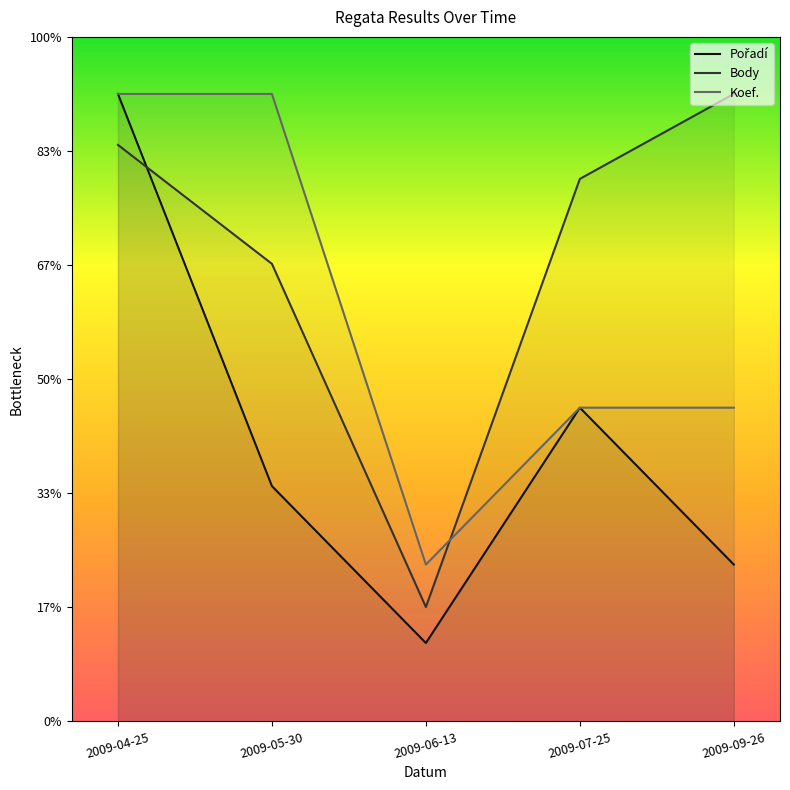

At which label does Body first exceed 475?

2009-04-25